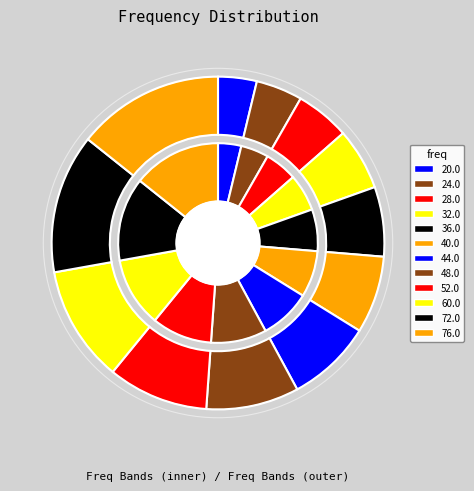

What is the change in value from 28.0 to 52.0?

+24